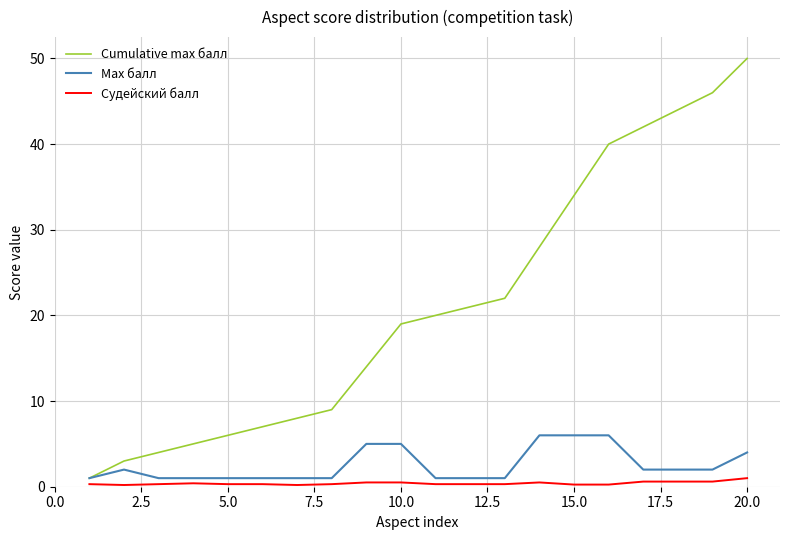

Which series has the largest total across all categories?

Cumulative max балл